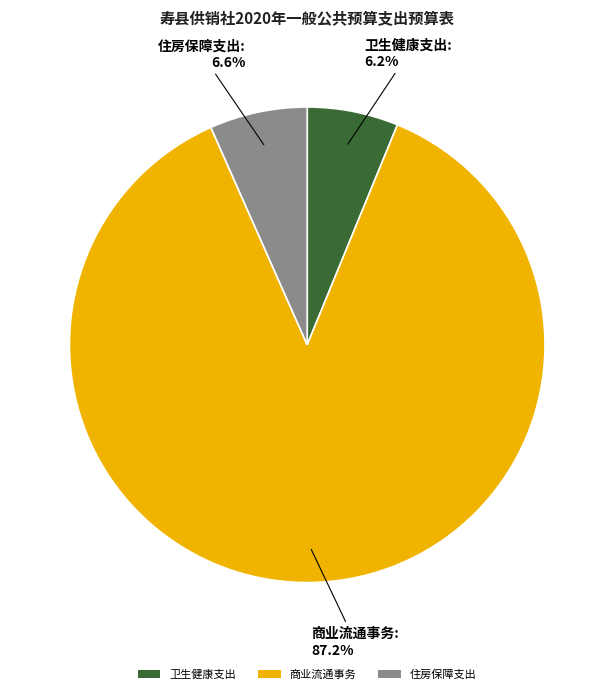

What percentage is the 卫生健康支出 slice, to the nearest percent?

6%